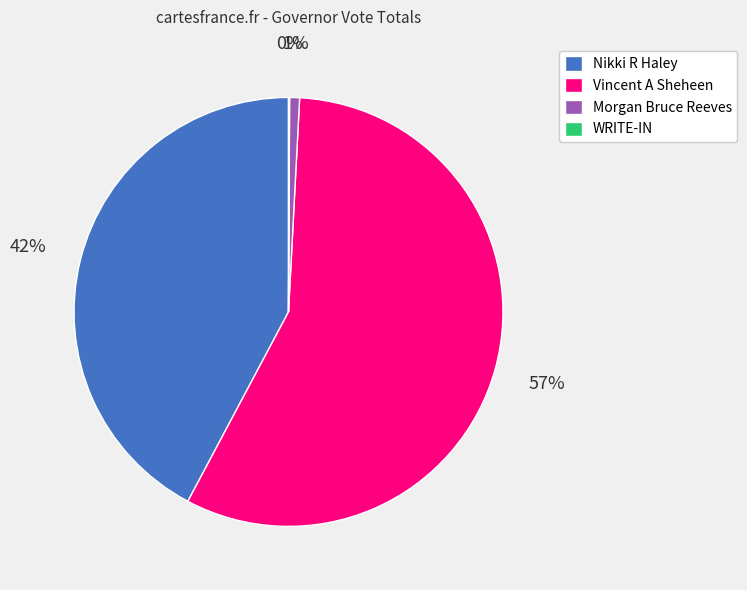

Is it true that Nikki R Haley is 42% of the pie?

True